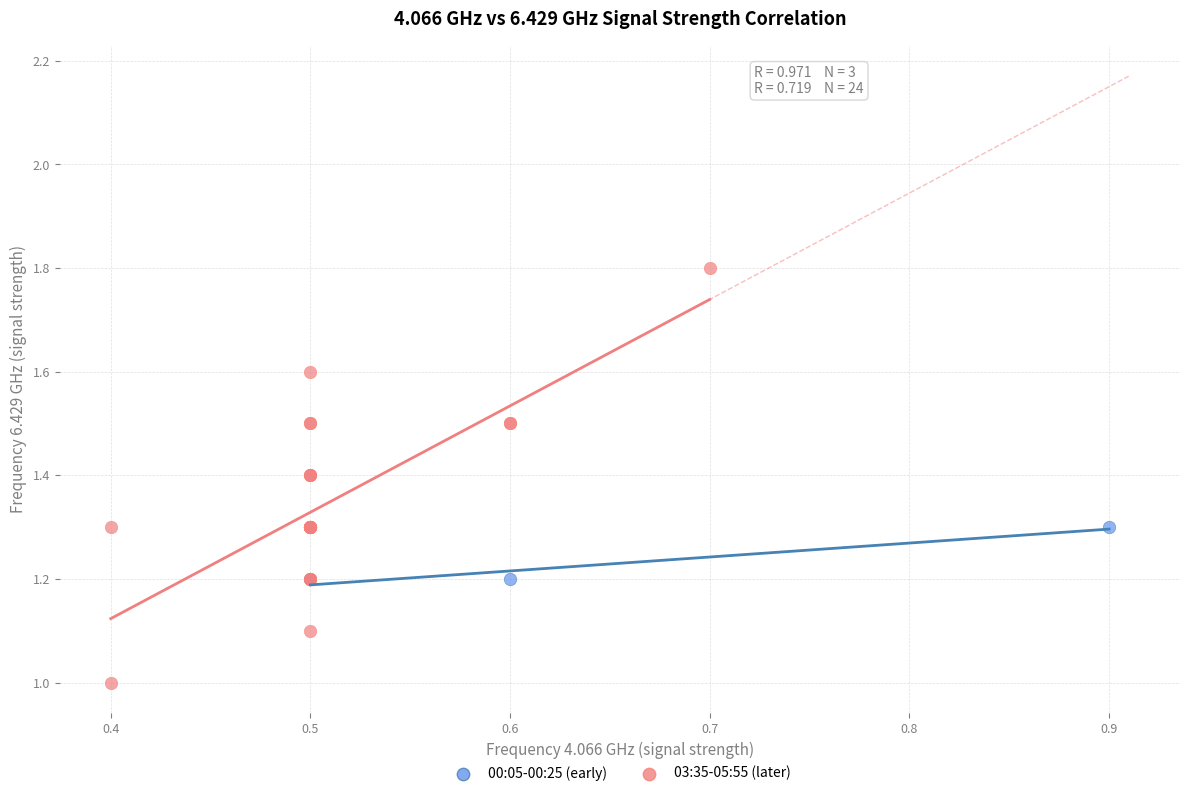

Which series has the largest Y range (max minus min)?

03:35-05:55 (later)